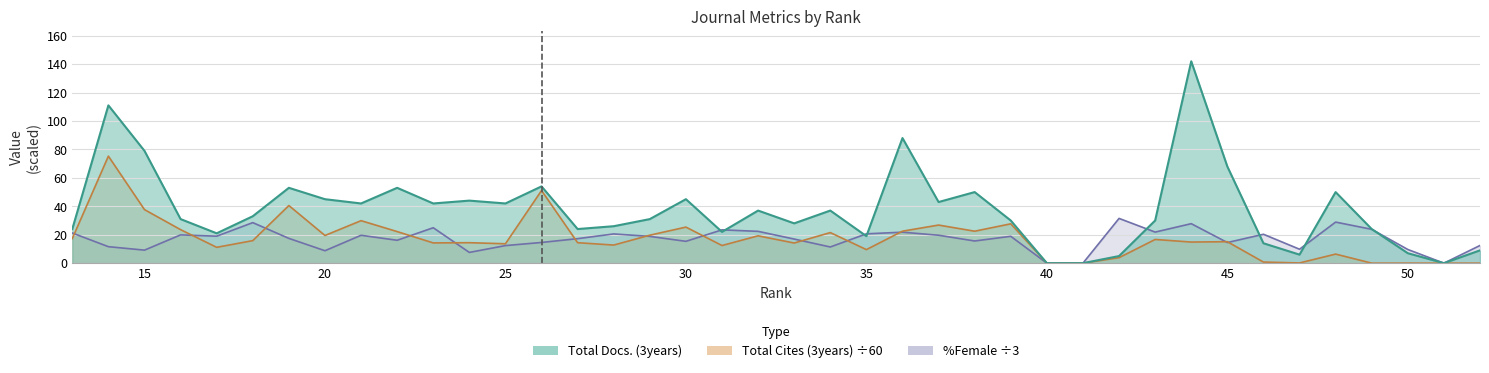

What value does the %Female series have at 43?

21.9